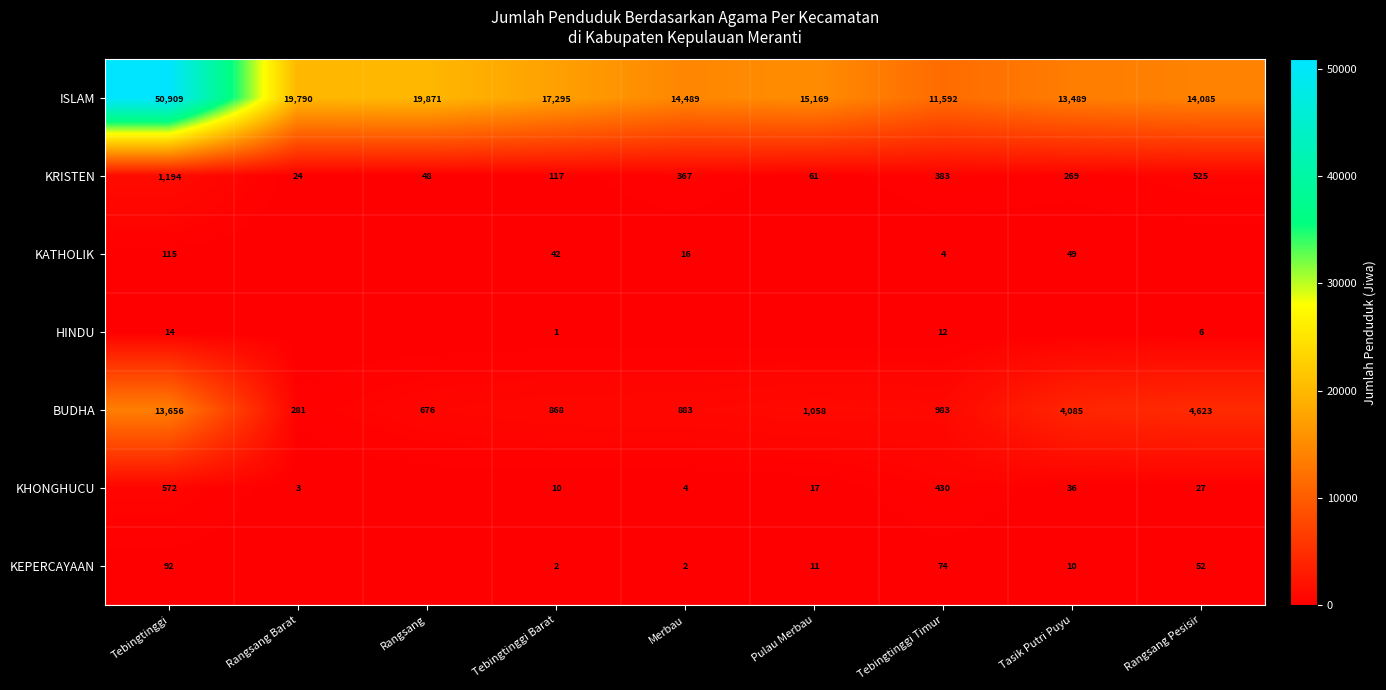

What is the difference between the highest and lowest values at Tebingtinggi?

50895